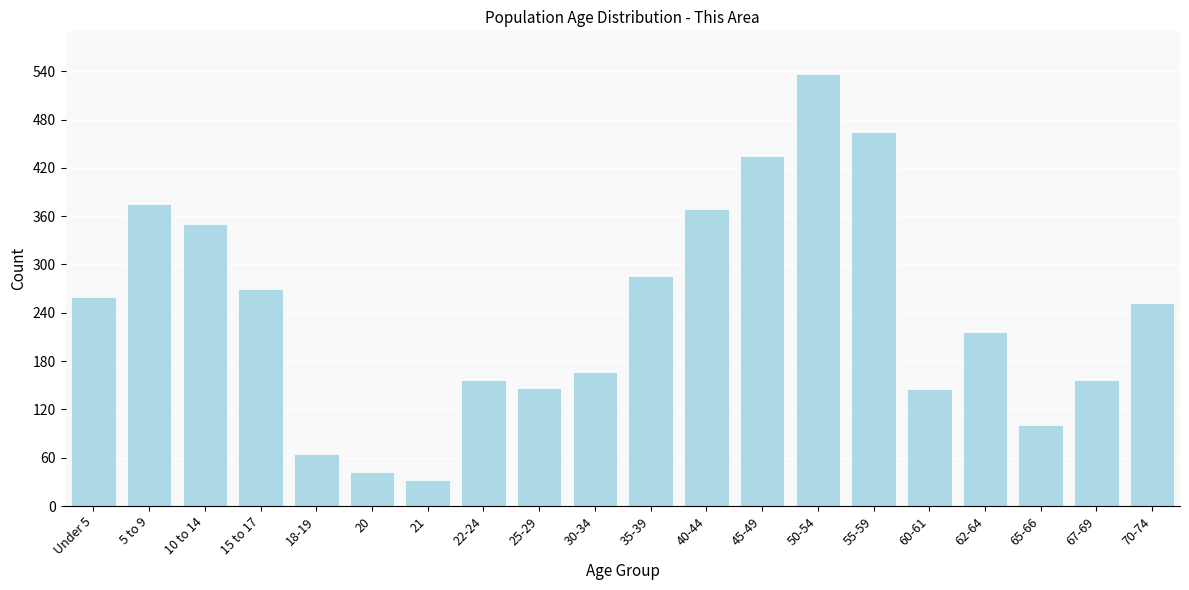

What is the minimum value shown in the chart?

32